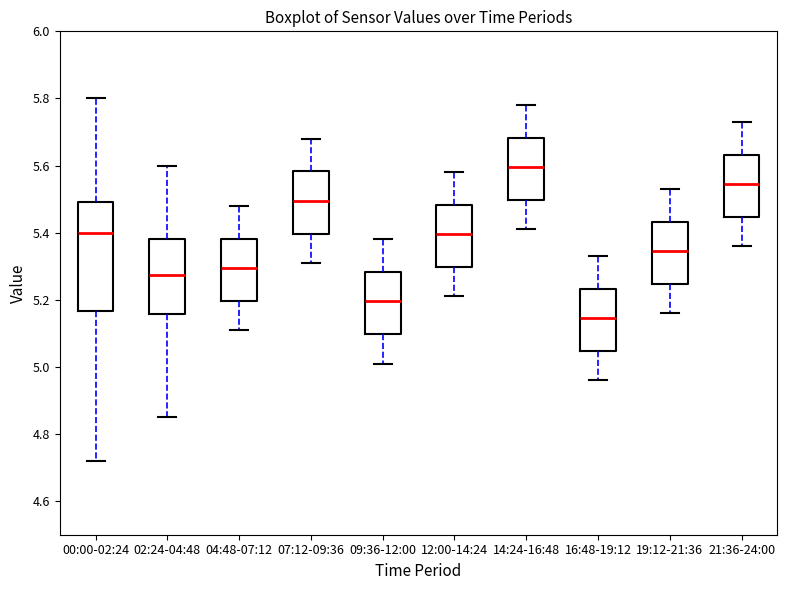

Which box is the tallest, from its lower edge to its upper edge?

00:00-02:24